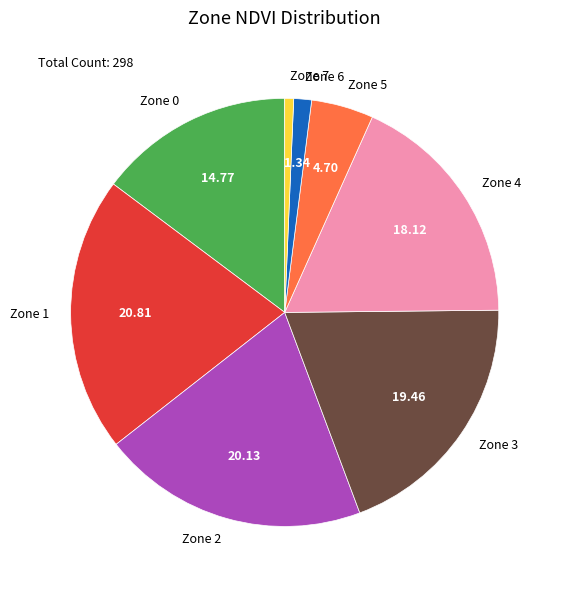

Rank the categories by value from lowest to highest.

Zone 7, Zone 6, Zone 5, Zone 0, Zone 4, Zone 3, Zone 2, Zone 1